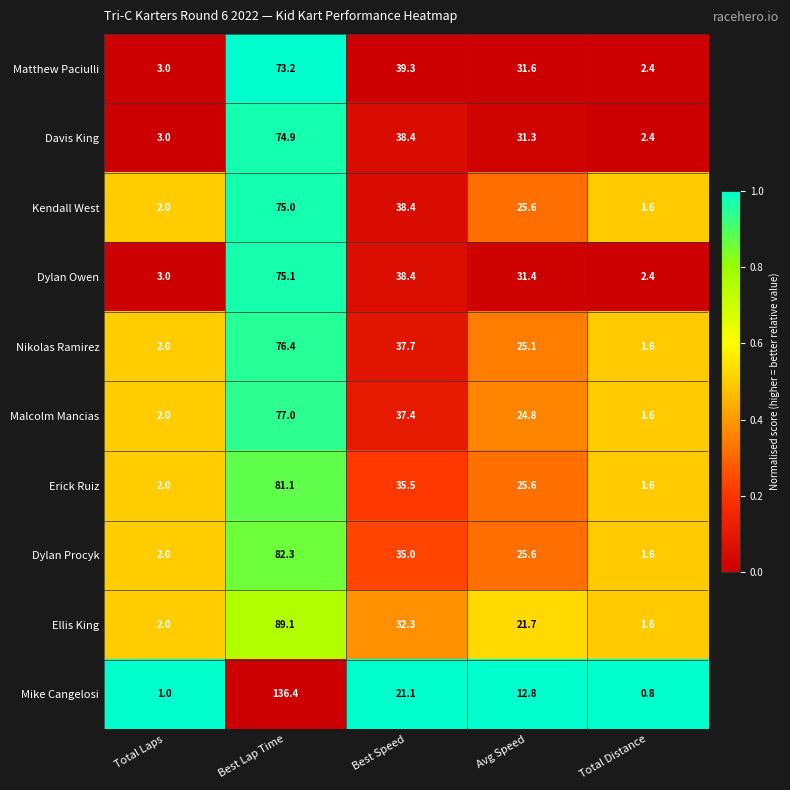

Is it true that Kendall West equals 0.6 at Total Distance?

False